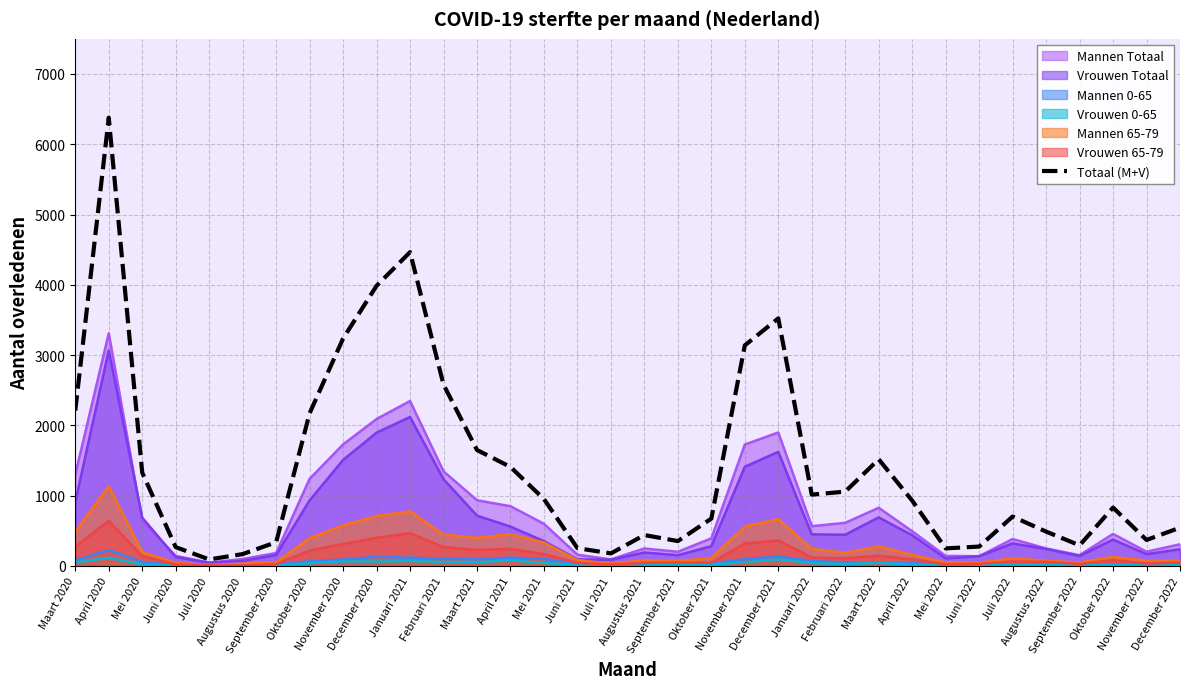

How many interior local valleys (lower than both neighbors) does the data have?

7